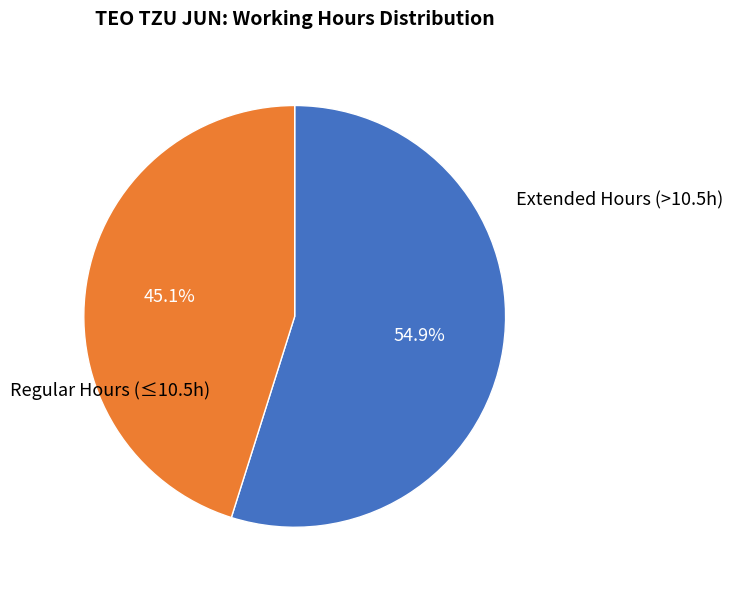

Does any single category account for the majority?

Yes